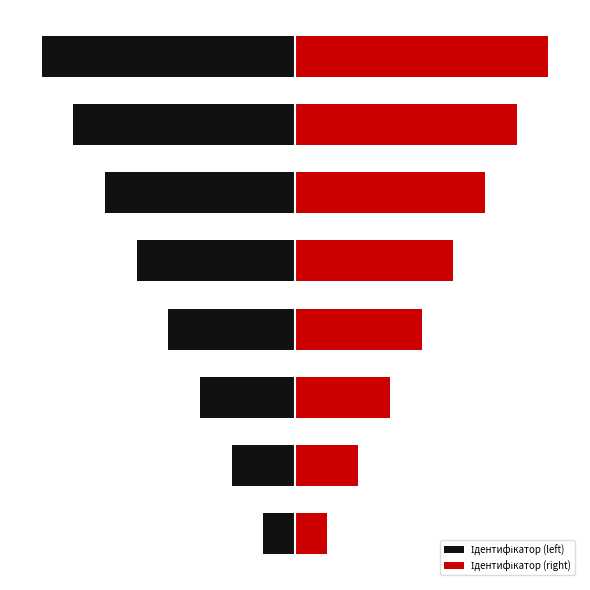

What is the difference between the Ідентифікатор (left) values at 5 and 4?

1